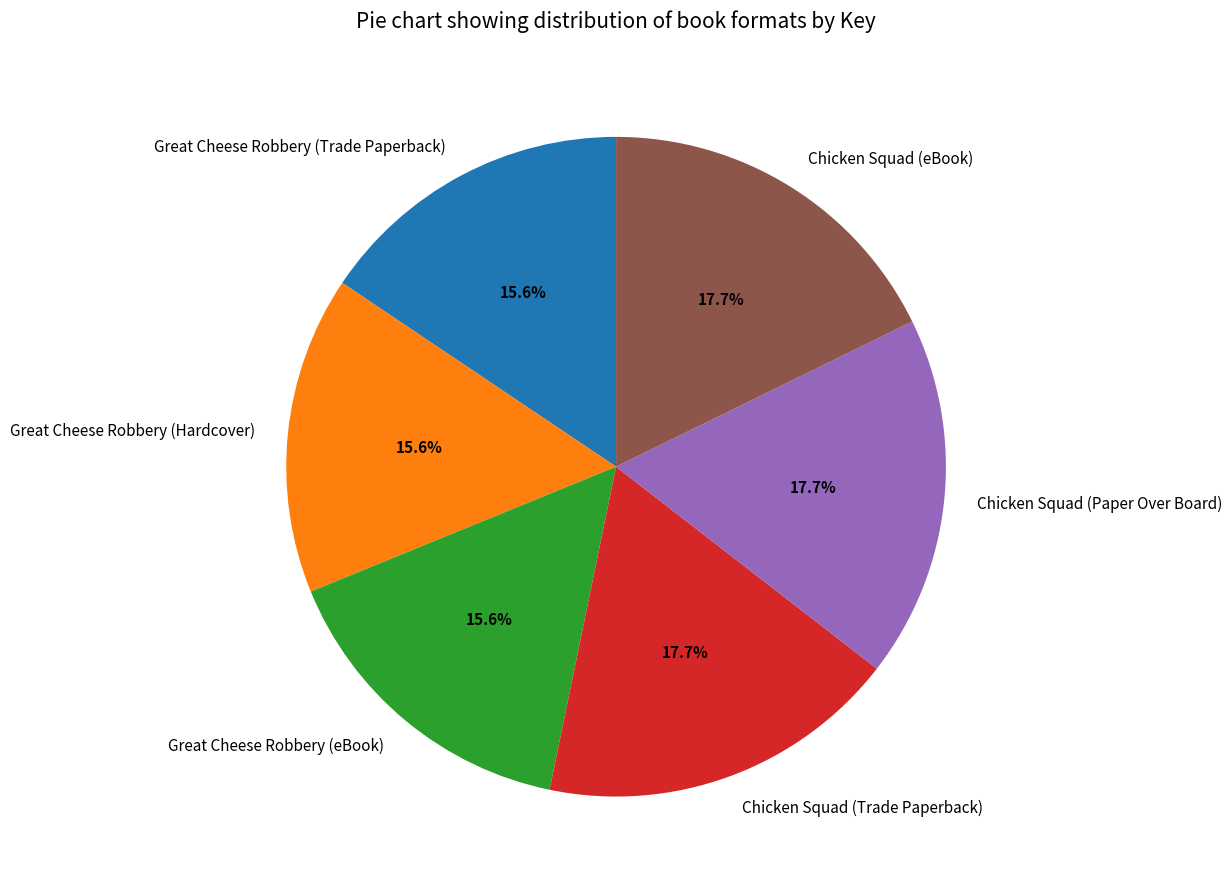

Is there any slice that represents more than half of the pie?

No